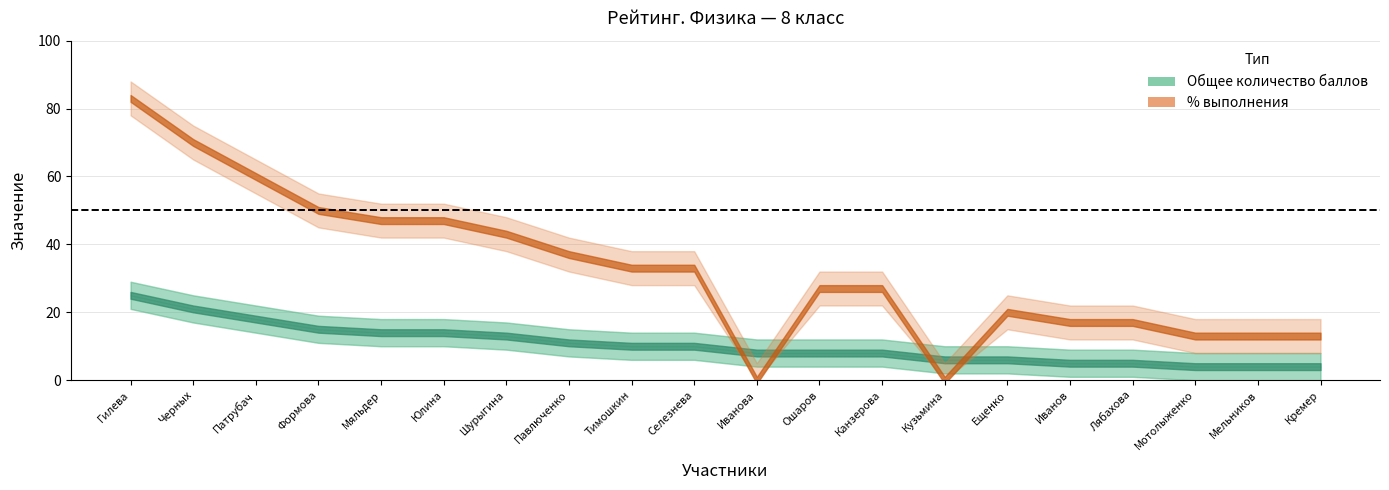

What is the difference between the maximum and minimum values in the Общее количество баллов series?

21